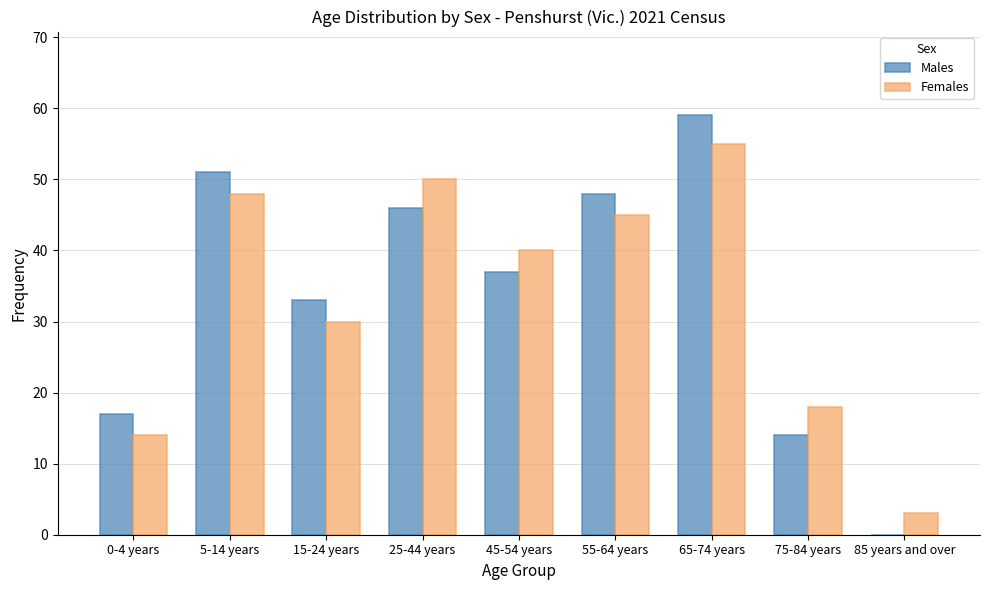

Reading right to left, extract all data points from this chart.

Males: 85 years and over=0	75-84 years=14	65-74 years=59	55-64 years=48	45-54 years=37	25-44 years=46	15-24 years=33	5-14 years=51	0-4 years=17
Females: 85 years and over=3	75-84 years=18	65-74 years=55	55-64 years=45	45-54 years=40	25-44 years=50	15-24 years=30	5-14 years=48	0-4 years=14